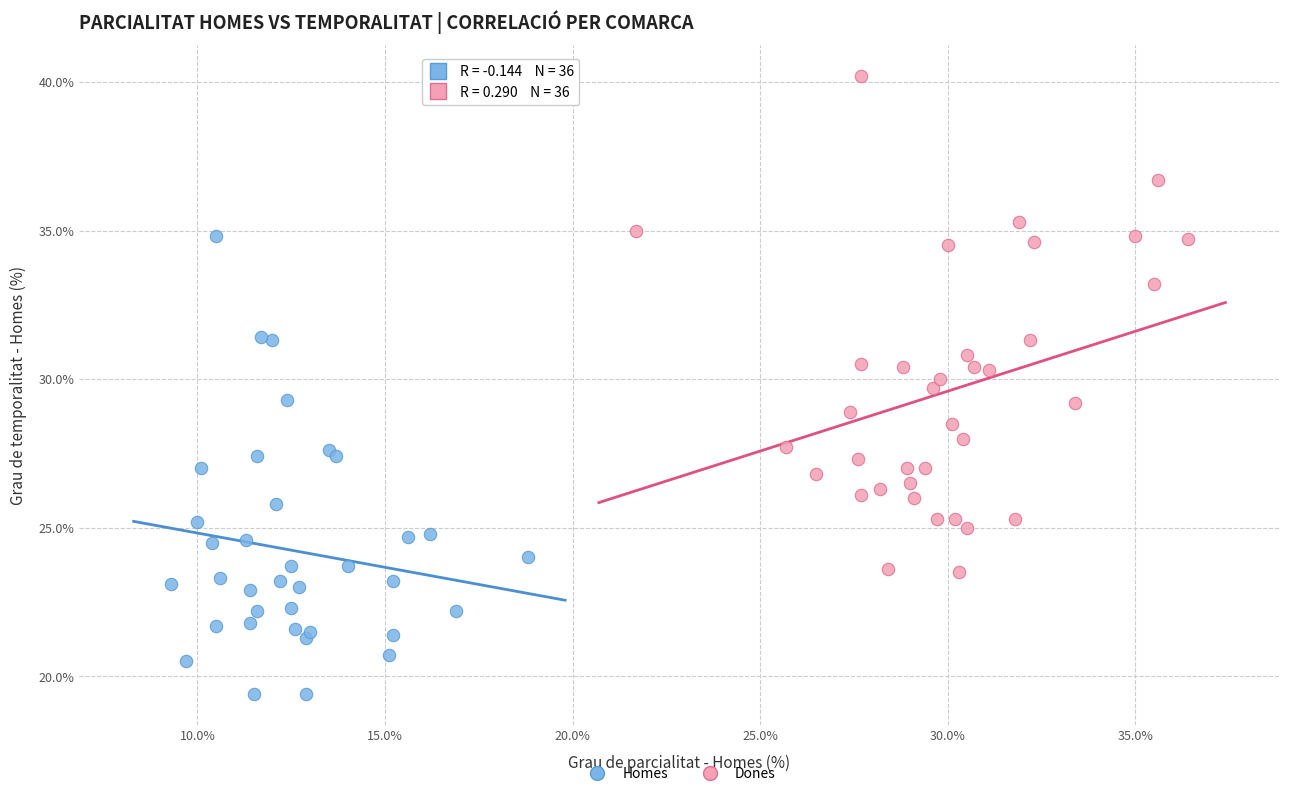

Which series has the largest Y range (max minus min)?

Dones